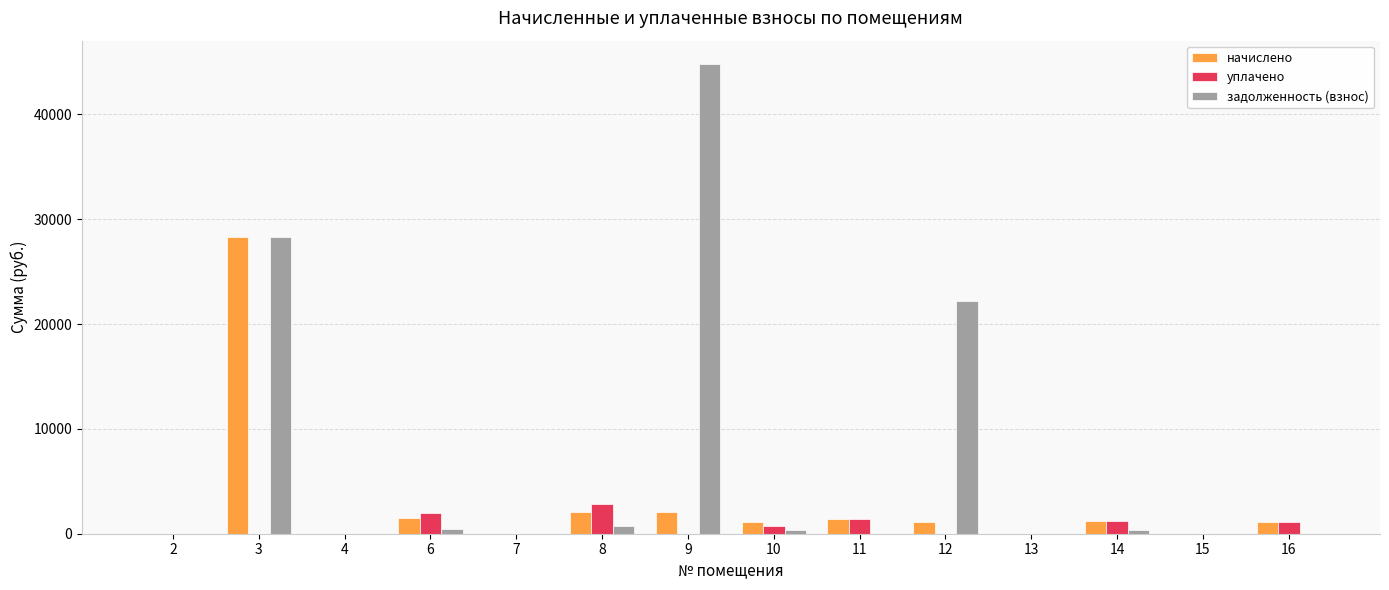

What is the maximum value shown in the chart?

44794.5